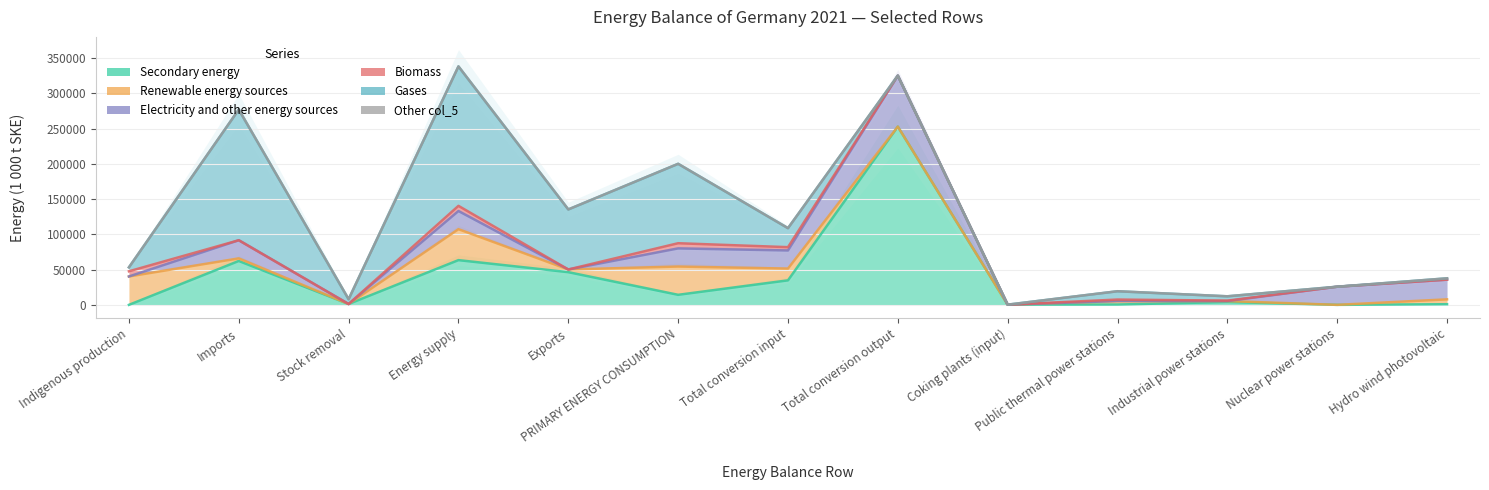

The Renewable energy sources series shows 3686.6 at Imports. True or false?

True